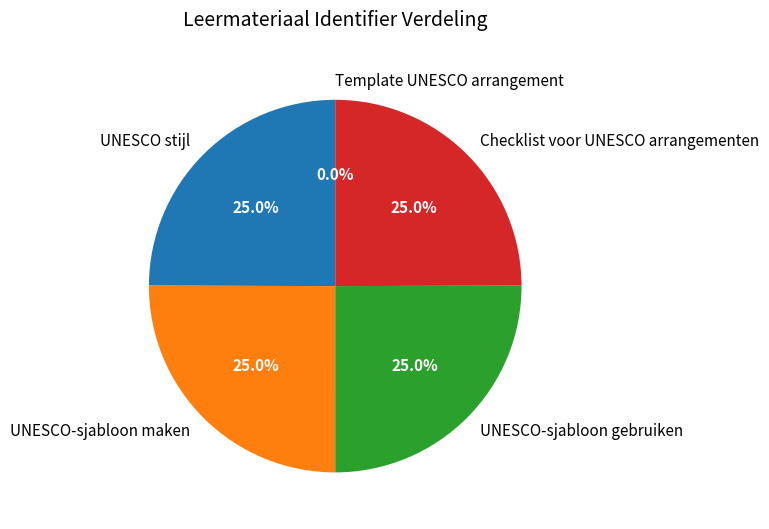

Is there any slice that represents more than half of the pie?

No